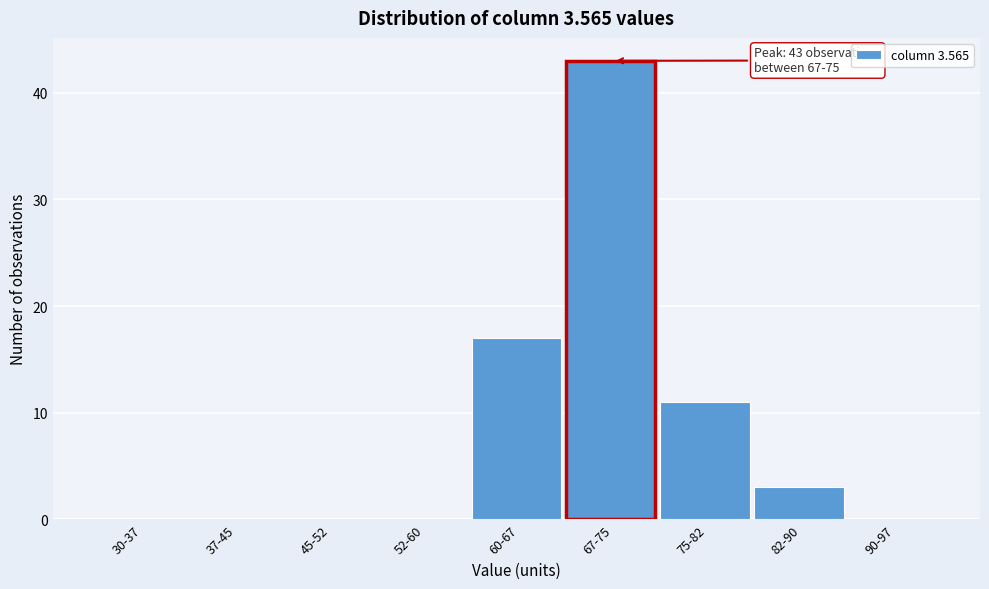

Reading left to right, list all the values displayed in this chart.

30-37=0	37-45=0	45-52=0	52-60=0	60-67=17	67-75=43	75-82=11	82-90=3	90-97=0